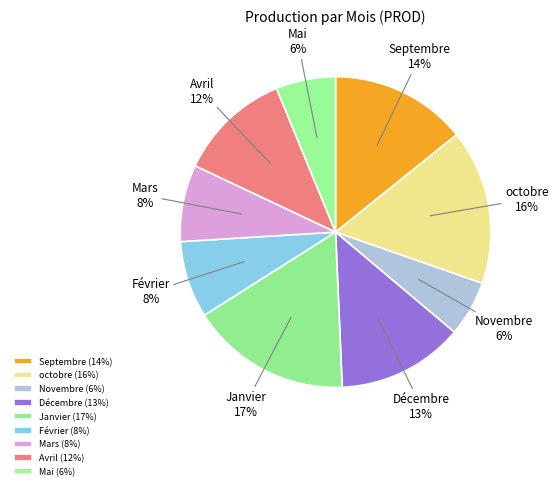

Is Décembre the majority of the pie?

No